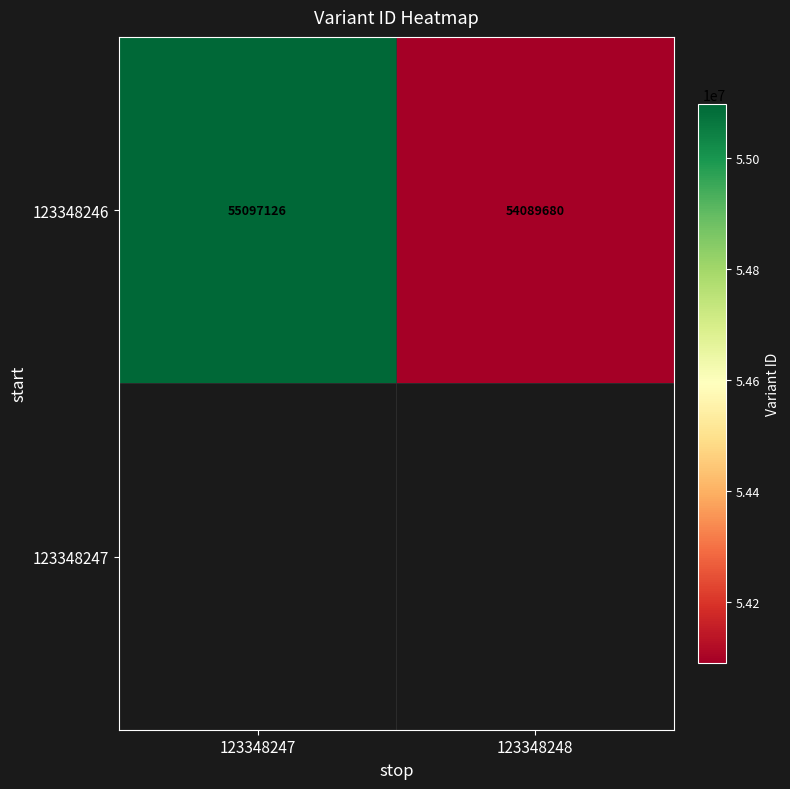

How many data points does each series have?

2